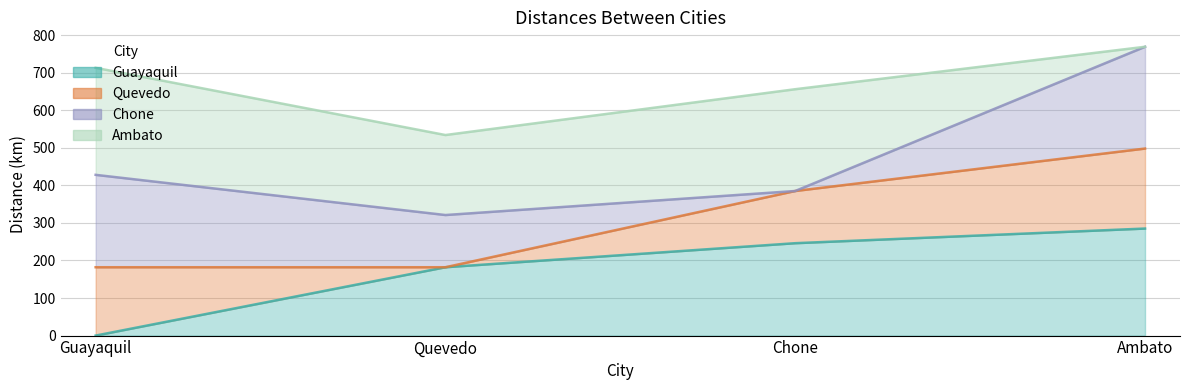

What is the total value across all series at Guayaquil?

713